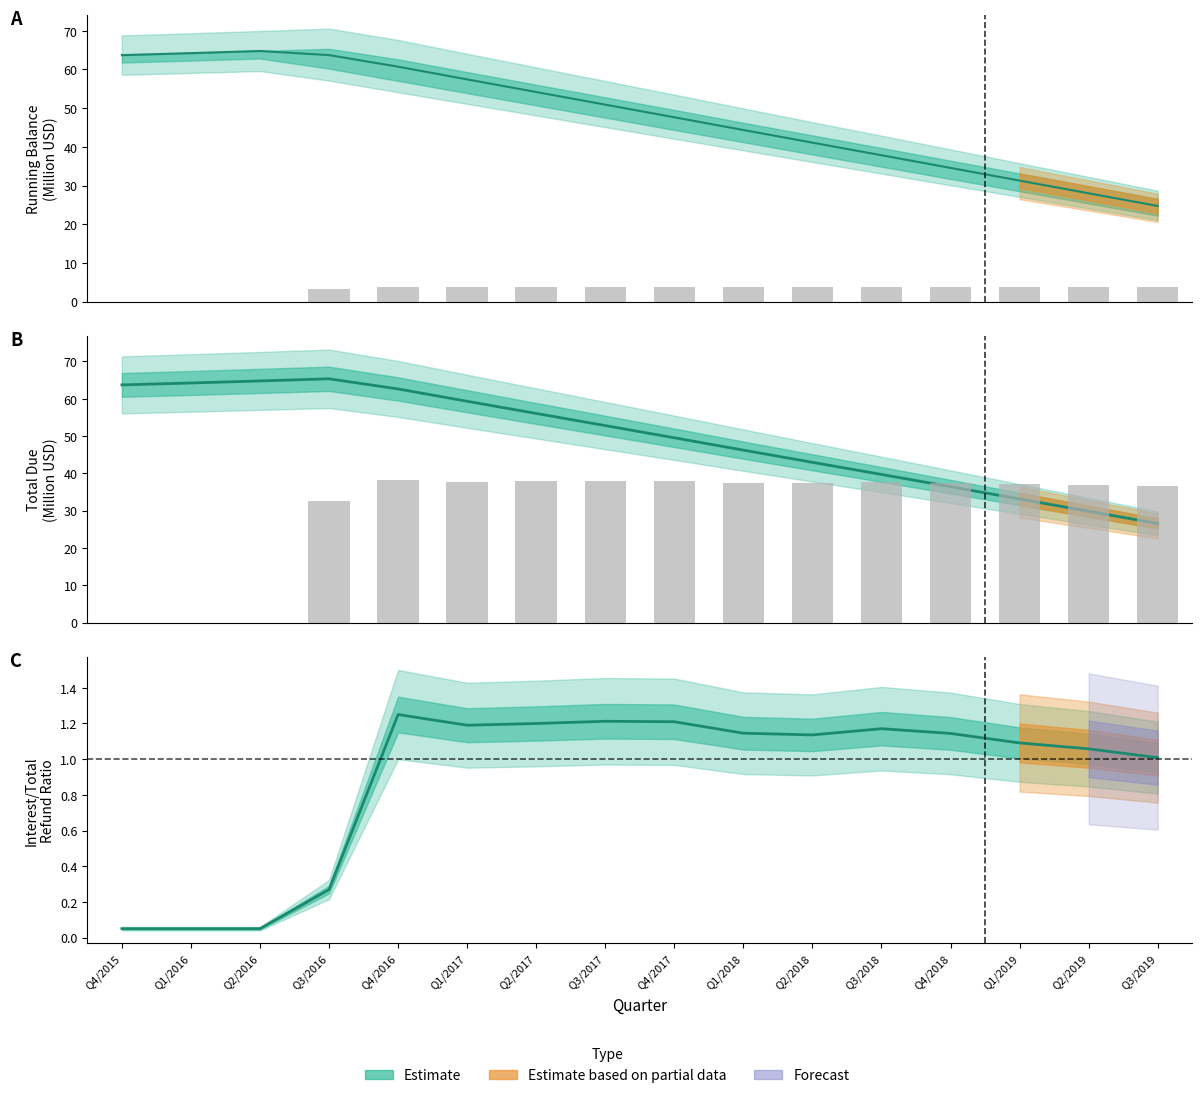

At how many categories does at least one series exceed 32?

16